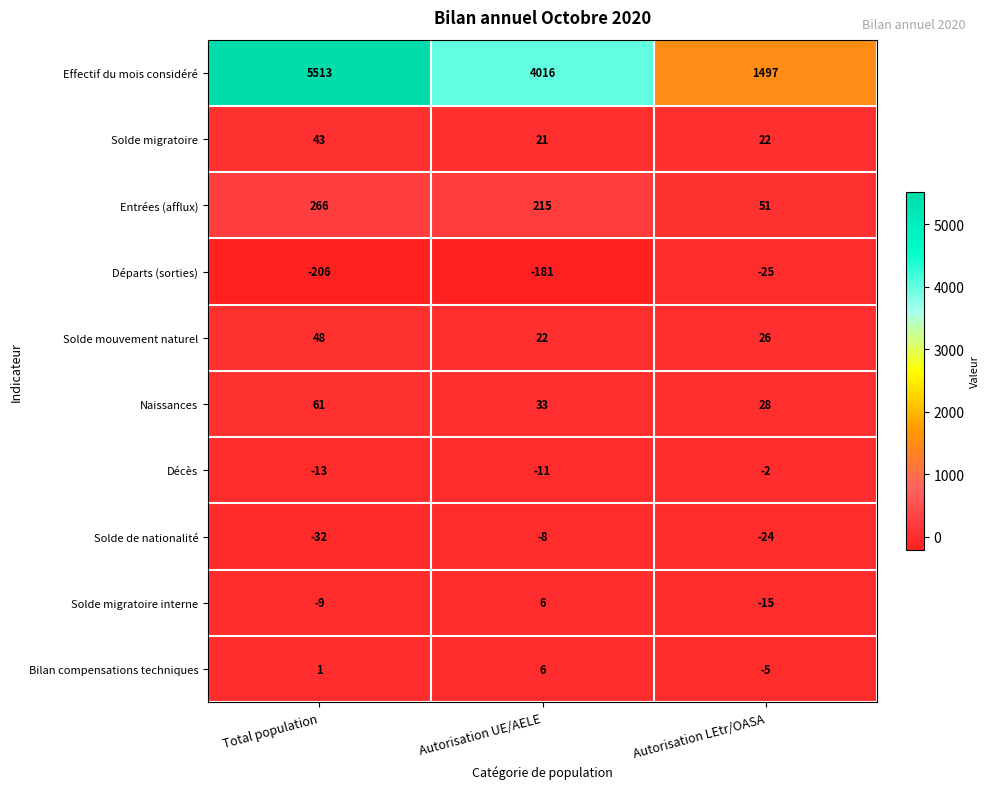

True or false: Solde de nationalité has a value of -24 at Autorisation LEtr/OASA.

True